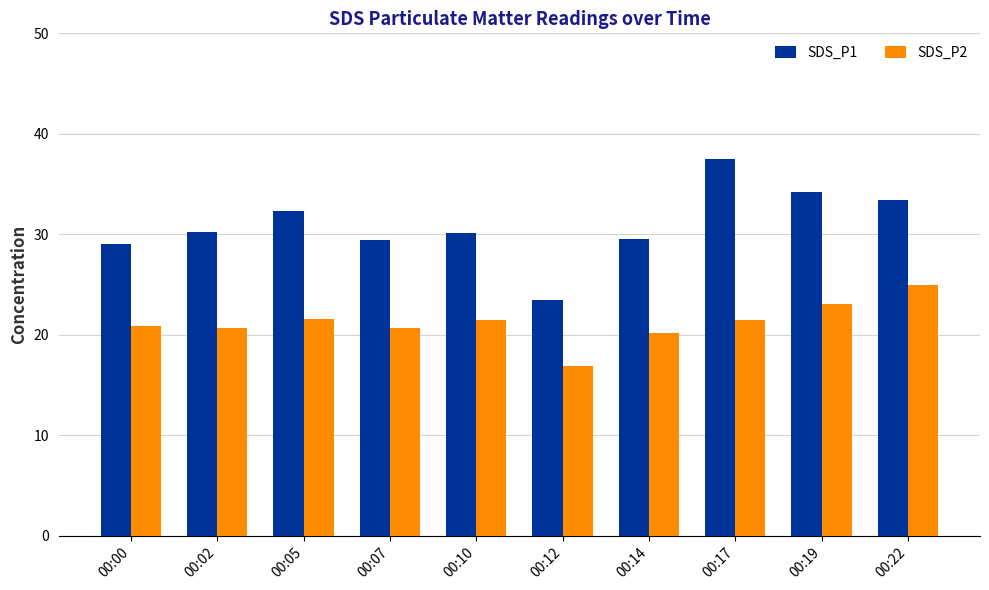

What is the maximum value shown in the chart?

37.5